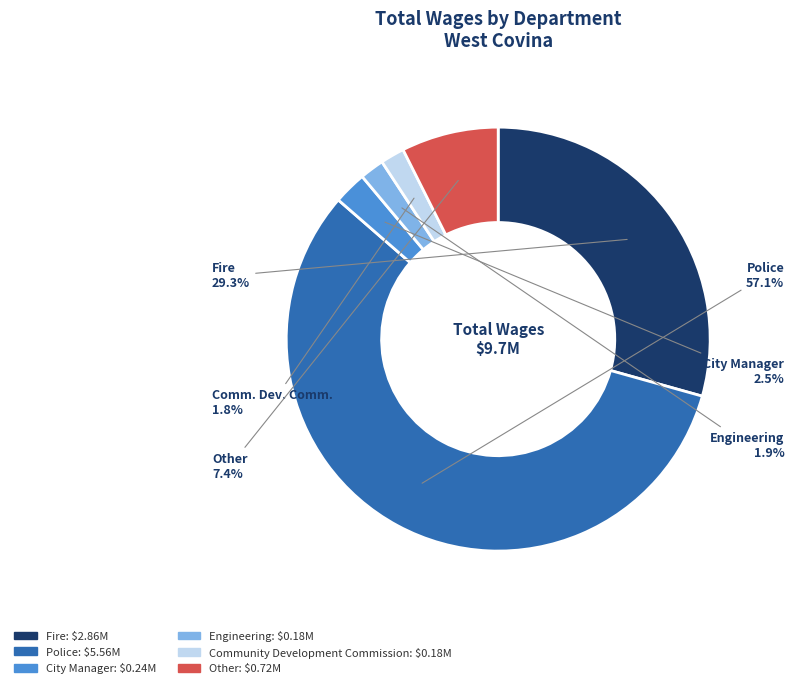

Is there any slice that represents more than half of the pie?

Yes